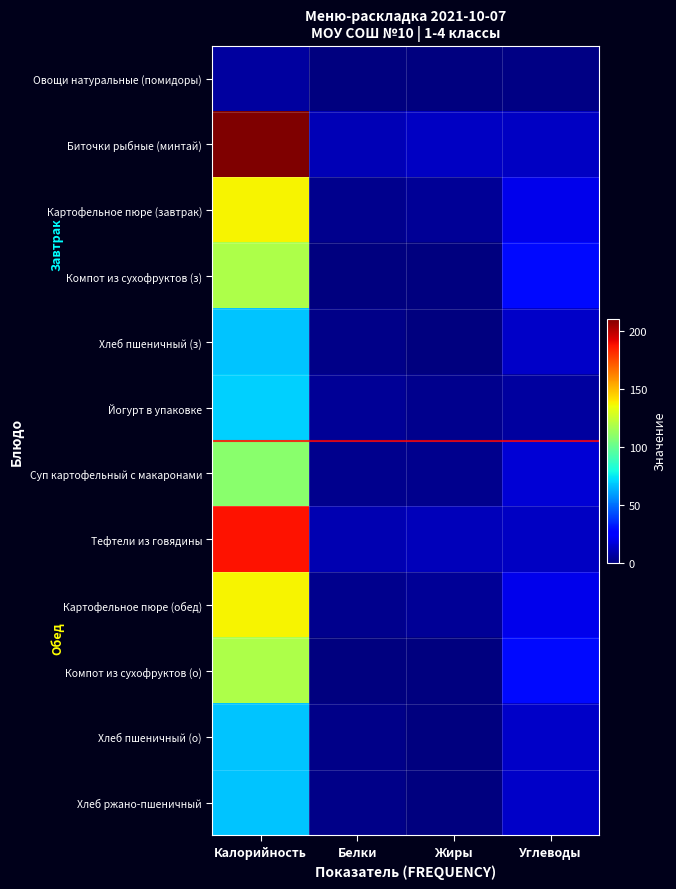

How many categories are shown in the chart?

4